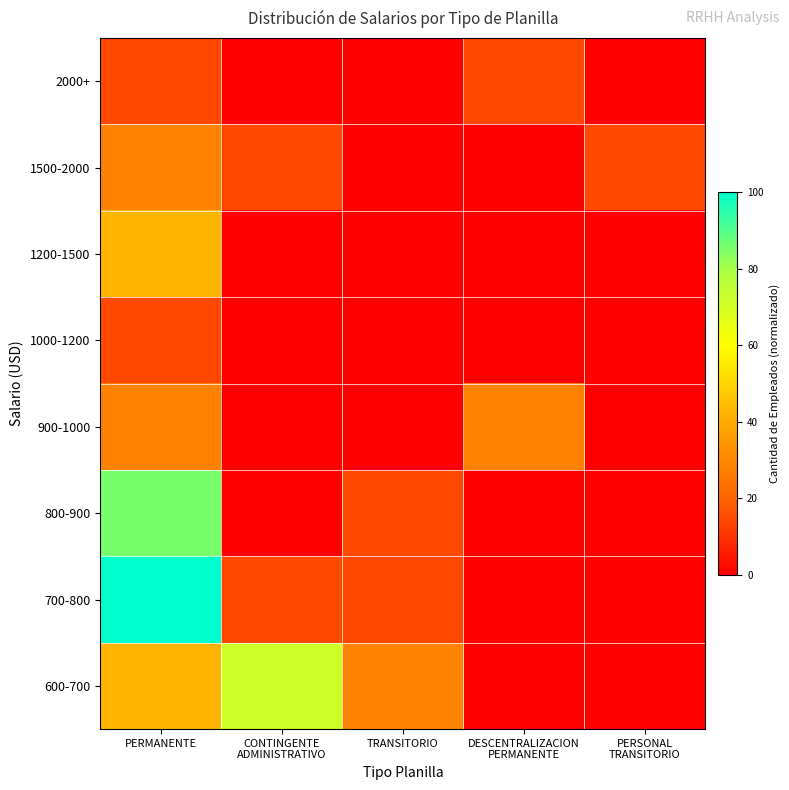

Reading right to left, transcribe all the data shown in this chart.

600-700: PERSONAL
TRANSITORIO=0.0	DESCENTRALIZACION
PERMANENTE=0.0	TRANSITORIO=28.6	CONTINGENTE
ADMINISTRATIVO=71.4	PERMANENTE=42.9
700-800: PERSONAL
TRANSITORIO=0.0	DESCENTRALIZACION
PERMANENTE=0.0	TRANSITORIO=14.3	CONTINGENTE
ADMINISTRATIVO=14.3	PERMANENTE=100.0
800-900: PERSONAL
TRANSITORIO=0.0	DESCENTRALIZACION
PERMANENTE=0.0	TRANSITORIO=14.3	CONTINGENTE
ADMINISTRATIVO=0.0	PERMANENTE=85.7
900-1000: PERSONAL
TRANSITORIO=0.0	DESCENTRALIZACION
PERMANENTE=28.6	TRANSITORIO=0.0	CONTINGENTE
ADMINISTRATIVO=0.0	PERMANENTE=28.6
1000-1200: PERSONAL
TRANSITORIO=0.0	DESCENTRALIZACION
PERMANENTE=0.0	TRANSITORIO=0.0	CONTINGENTE
ADMINISTRATIVO=0.0	PERMANENTE=14.3
1200-1500: PERSONAL
TRANSITORIO=0.0	DESCENTRALIZACION
PERMANENTE=0.0	TRANSITORIO=0.0	CONTINGENTE
ADMINISTRATIVO=0.0	PERMANENTE=42.9
1500-2000: PERSONAL
TRANSITORIO=14.3	DESCENTRALIZACION
PERMANENTE=0.0	TRANSITORIO=0.0	CONTINGENTE
ADMINISTRATIVO=14.3	PERMANENTE=28.6
2000+: PERSONAL
TRANSITORIO=0.0	DESCENTRALIZACION
PERMANENTE=14.3	TRANSITORIO=0.0	CONTINGENTE
ADMINISTRATIVO=0.0	PERMANENTE=14.3